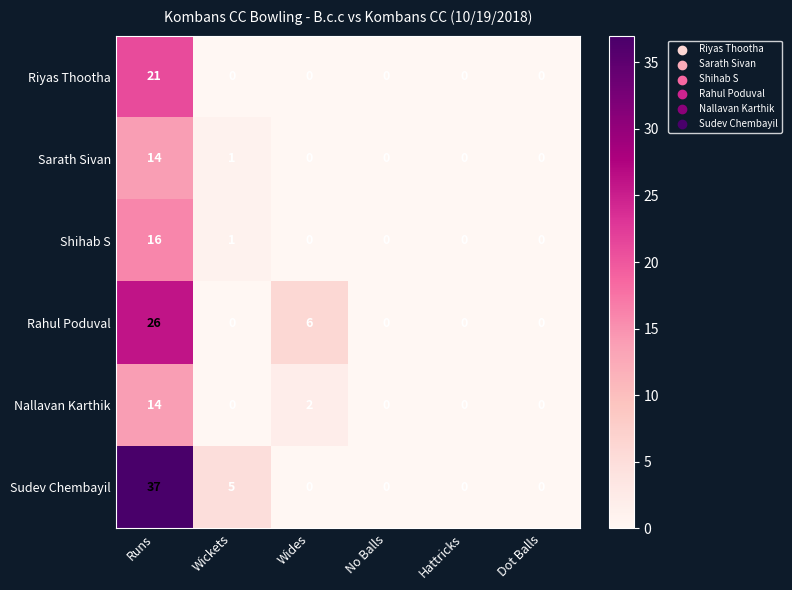

Which series has the widest spread of values?

Sudev Chembayil